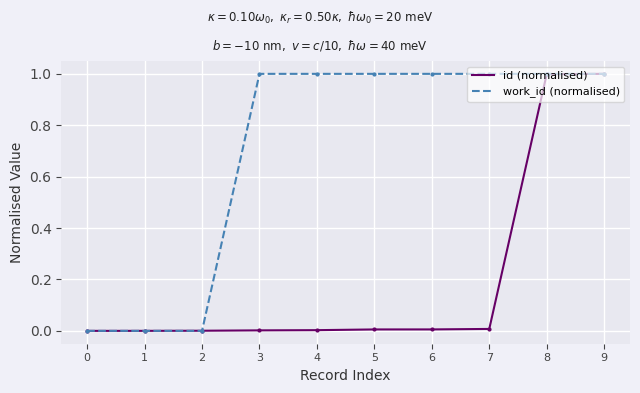

How many distinct data groups are displayed?

2